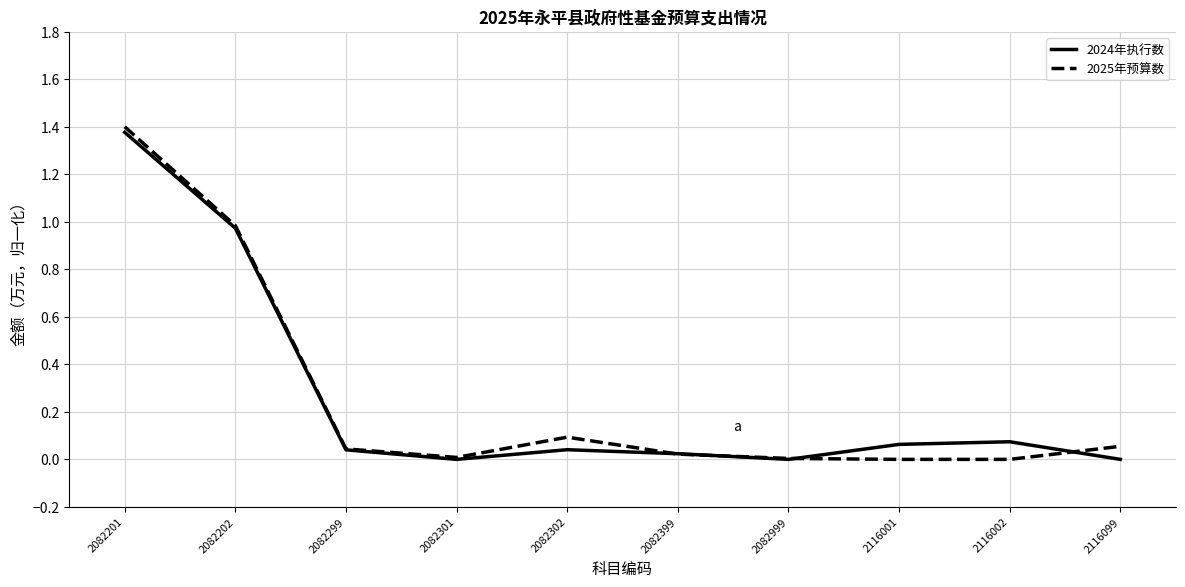

Which series has the largest range (max minus min)?

2025年预算数